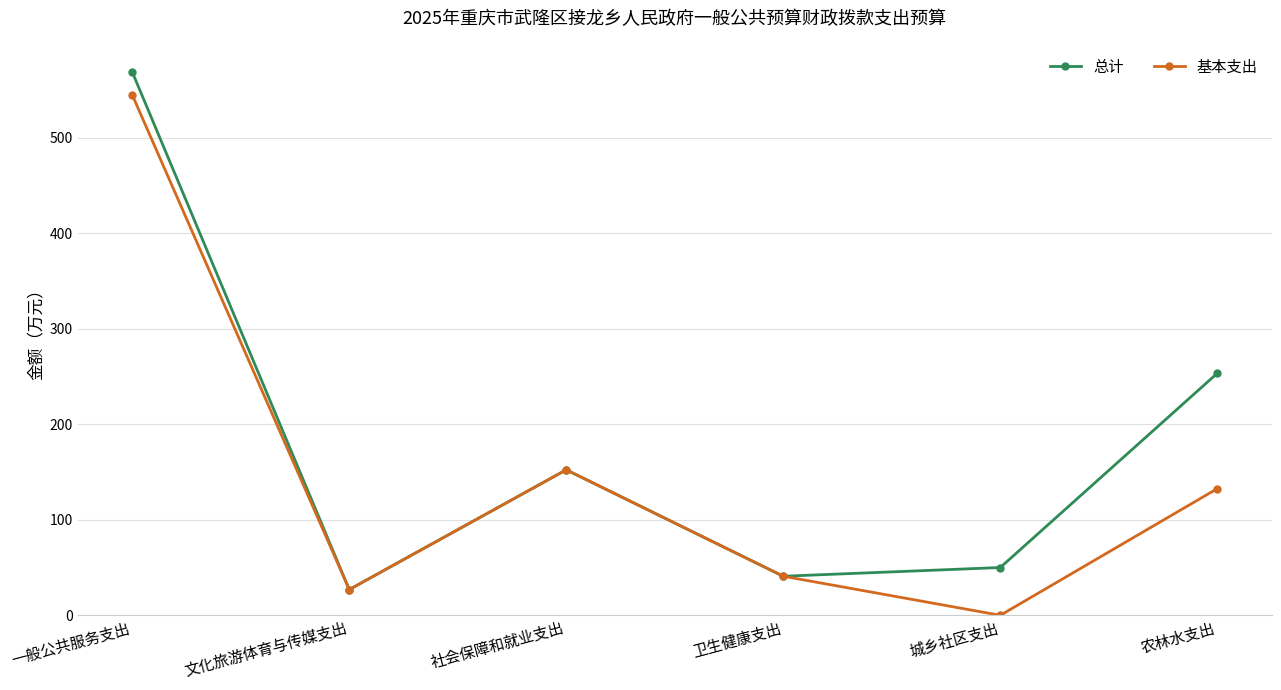

Rank the series by their maximum value, from lowest to highest.

基本支出, 总计